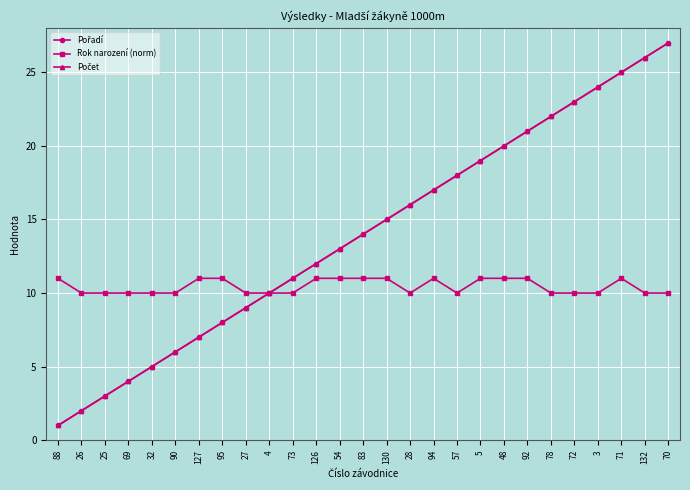

Does the chart have visible grid lines?

Yes